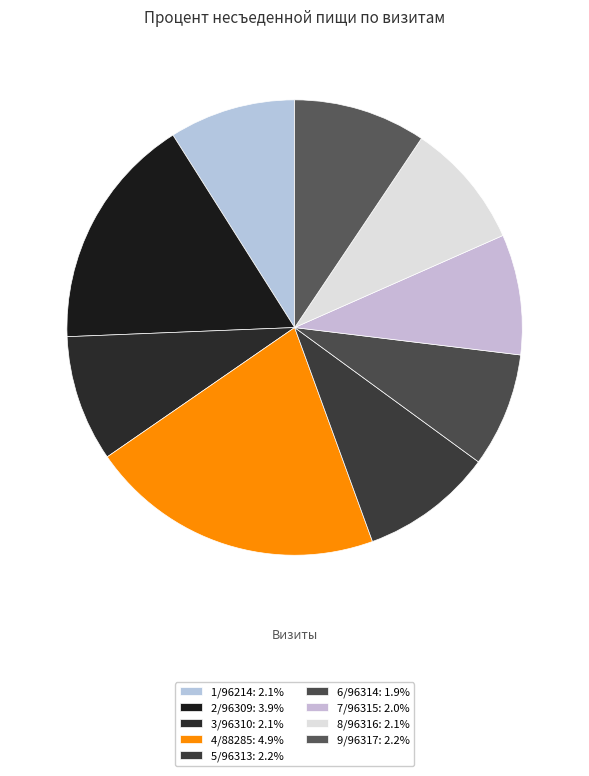

Is 9/96317 the majority of the pie?

No